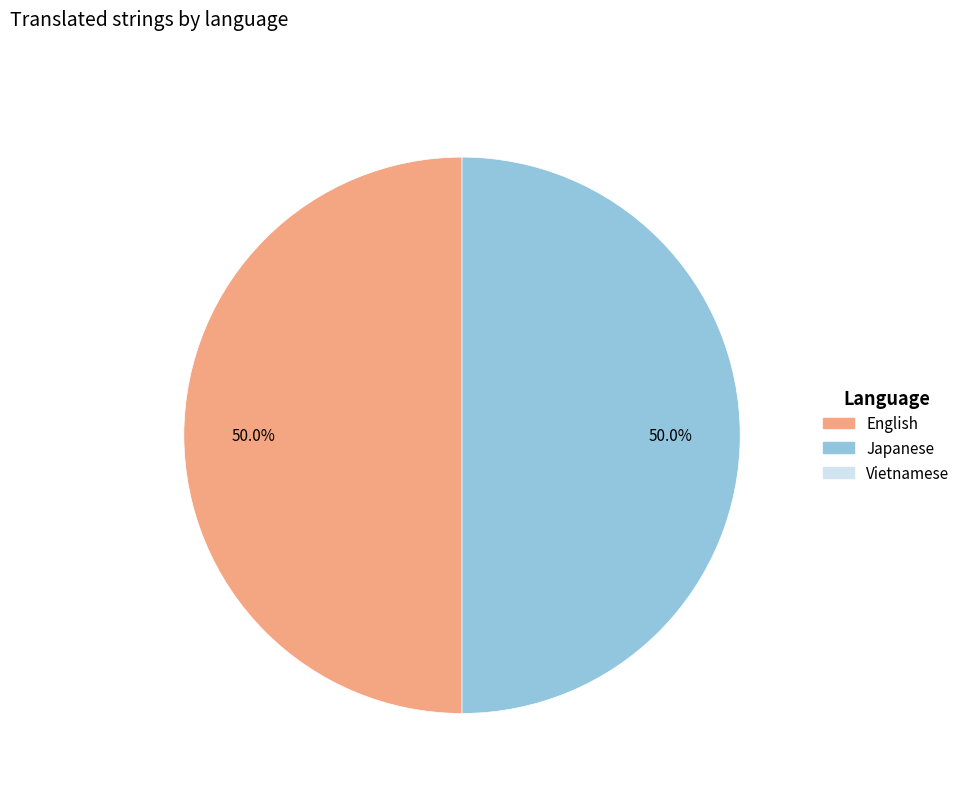

Count the number of slices in the pie.

2